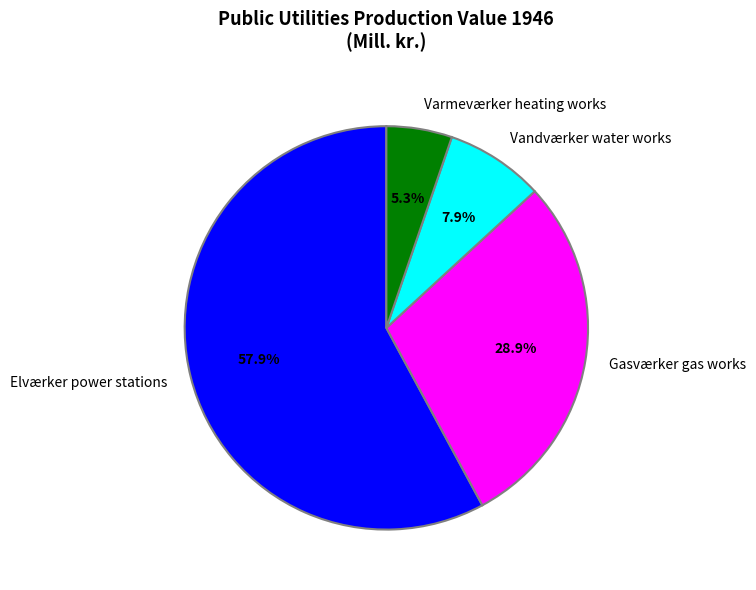

Combined, do Vandværker water works and Varmeværker heating works account for over 50%?

No